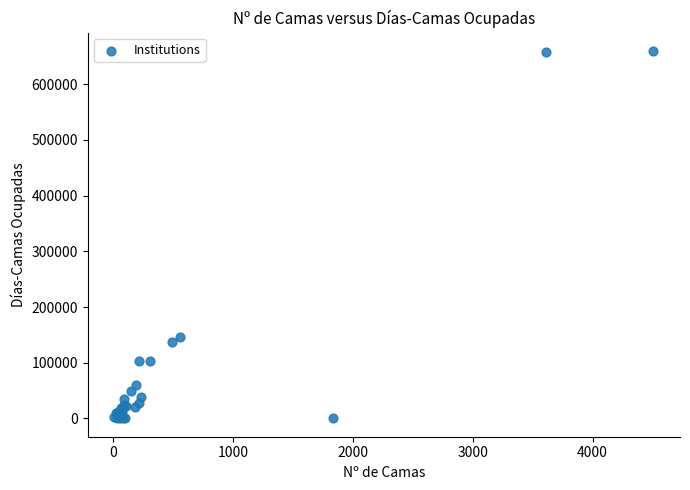

What Y value in the scatter plot is closest to 329894?

145757